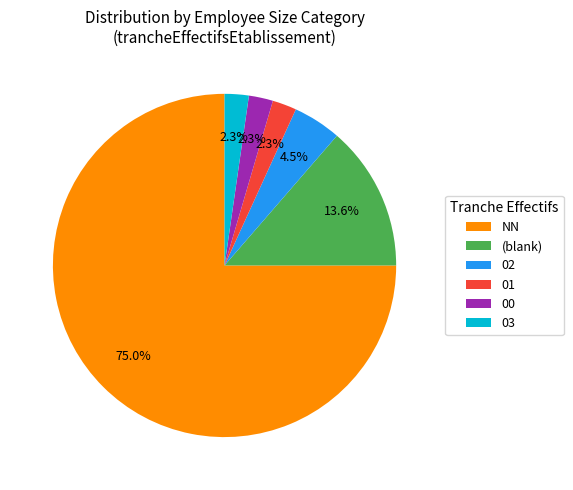

Which category has the biggest portion of the pie?

NN